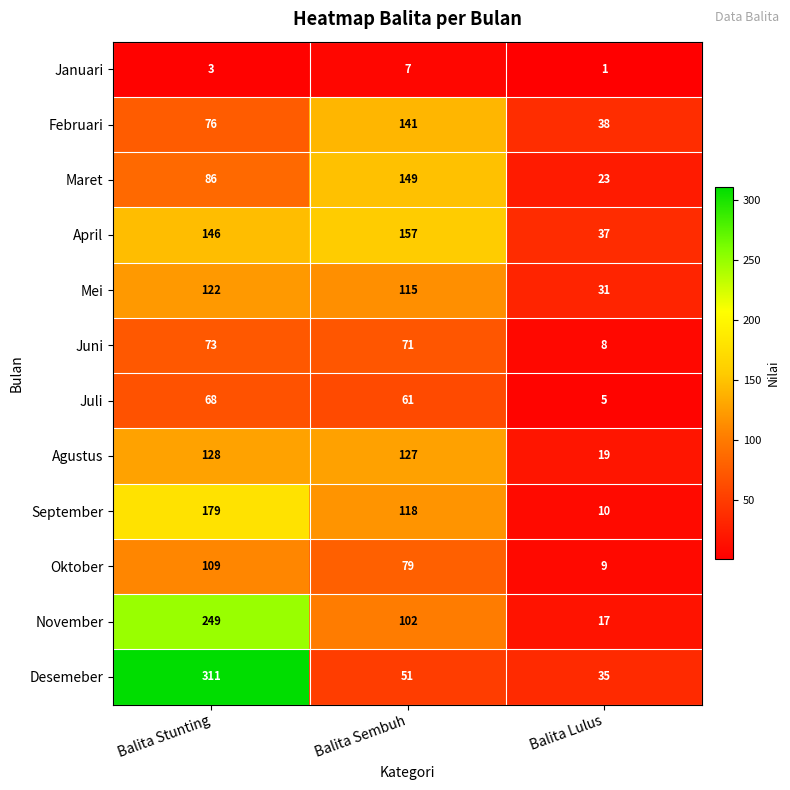

Which category has the lowest value across all series?

Balita Lulus